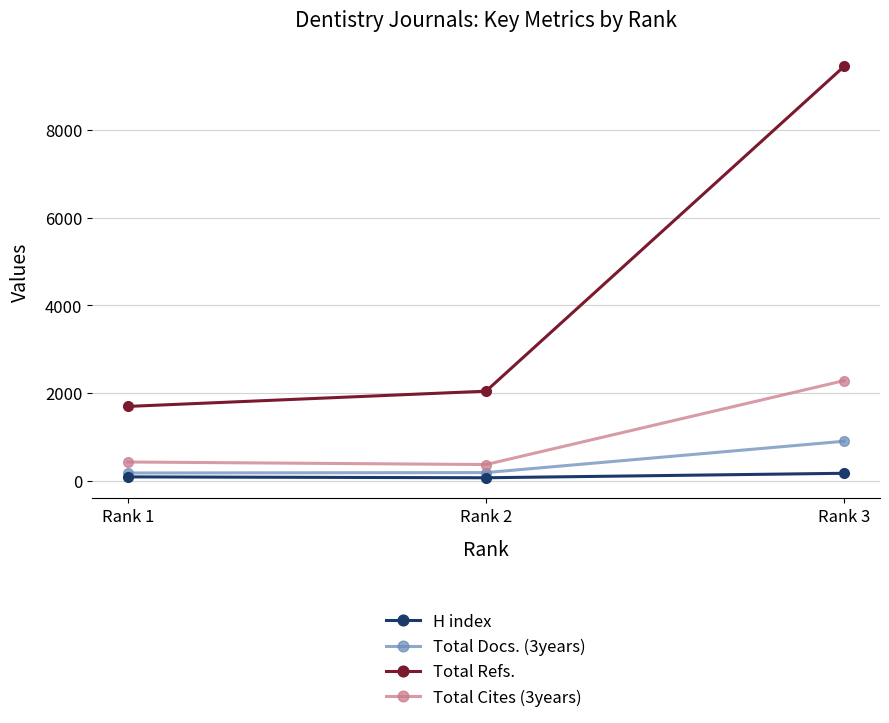

What is the value of the H index point at the 2nd from the left?

76